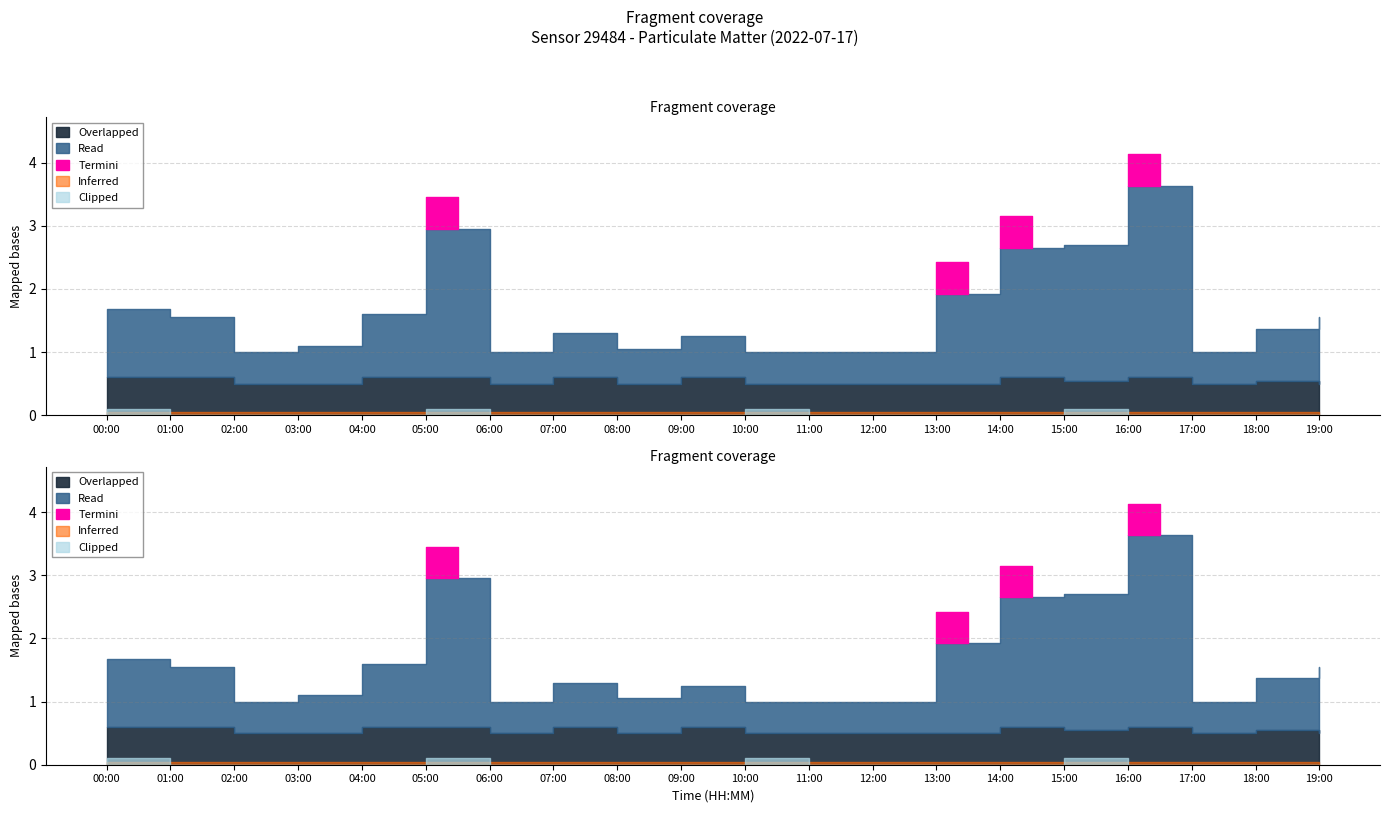

Reading right to left, transcribe all the data shown in this chart.

P1: 1.1	0.8	0.5	3.0	2.1	2.0	1.4	0.5	0.5	0.5	0.7	0.6	0.7	0.5	2.4	1.0	0.6	0.5	0.9	1.1
P2: 0.5	0.6	0.5	0.6	0.6	0.6	0.5	0.5	0.5	0.5	0.6	0.5	0.6	0.5	0.6	0.6	0.5	0.5	0.6	0.6